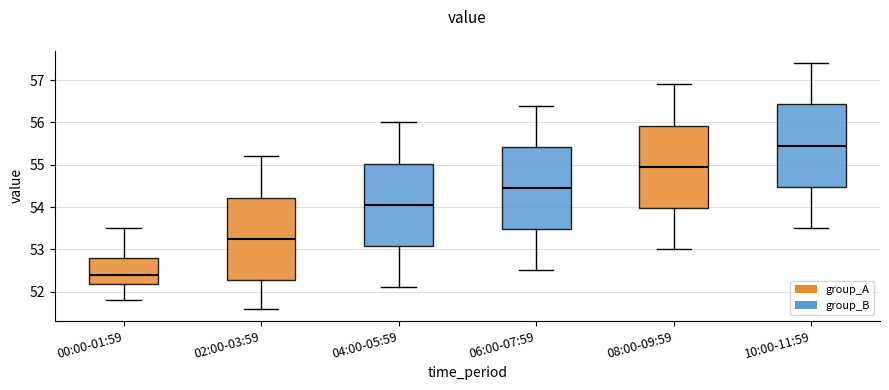

Reading left to right, read every box against the y-axis: the position of its median line, the range the box covers, and the ends of its whiskers. The values are not printed on the chart, so give them approximately, as read against the axis.

00:00-01:59: median 52.4, box 52.2 to 52.8, whiskers 51.8 to 53.5
02:00-03:59: median 53.3, box 52.3 to 54.2, whiskers 51.6 to 55.2
04:00-05:59: median 54.1, box 53.1 to 55.0, whiskers 52.1 to 56.0
06:00-07:59: median 54.5, box 53.5 to 55.4, whiskers 52.5 to 56.4
08:00-09:59: median 55.0, box 54.0 to 55.9, whiskers 53.0 to 56.9
10:00-11:59: median 55.5, box 54.5 to 56.4, whiskers 53.5 to 57.4